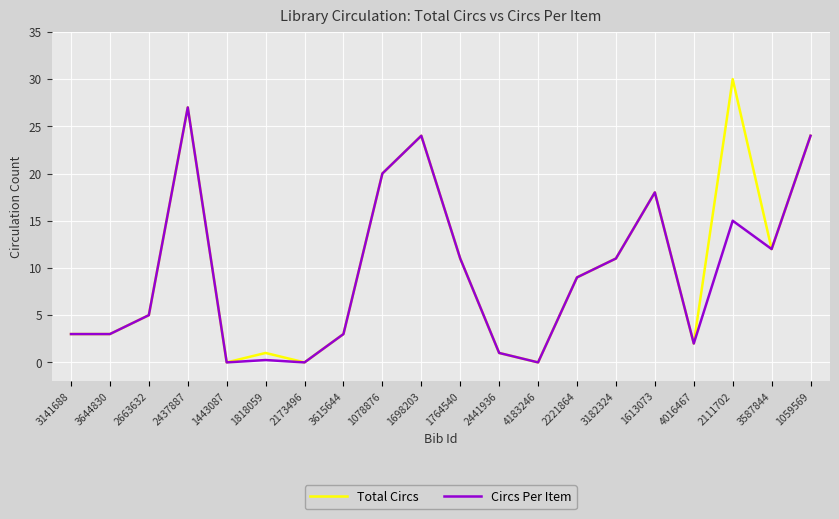

Count the number of data series in this chart.

2